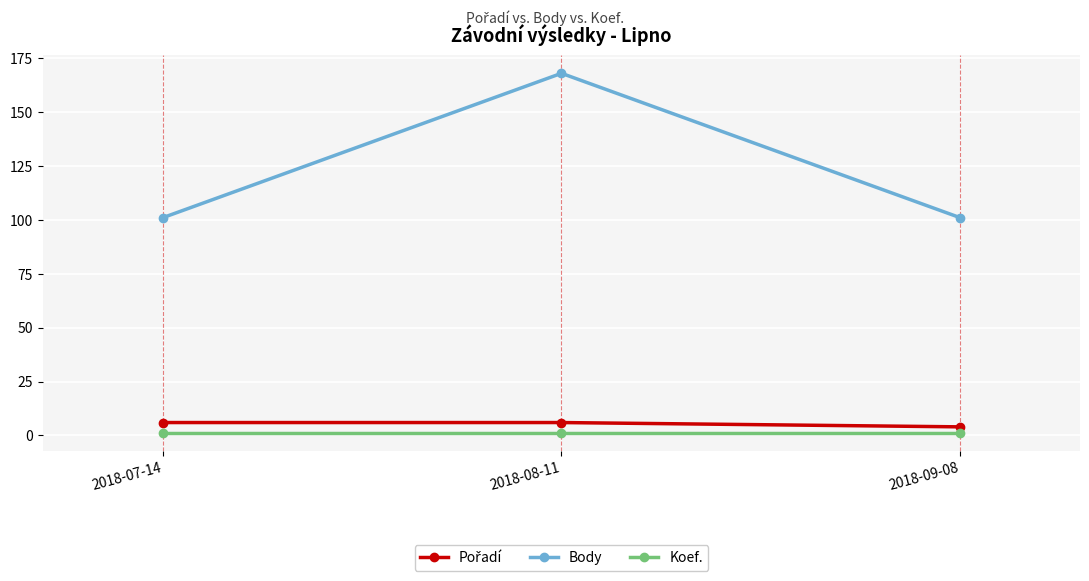

At how many categories does at least one series exceed 12?

3